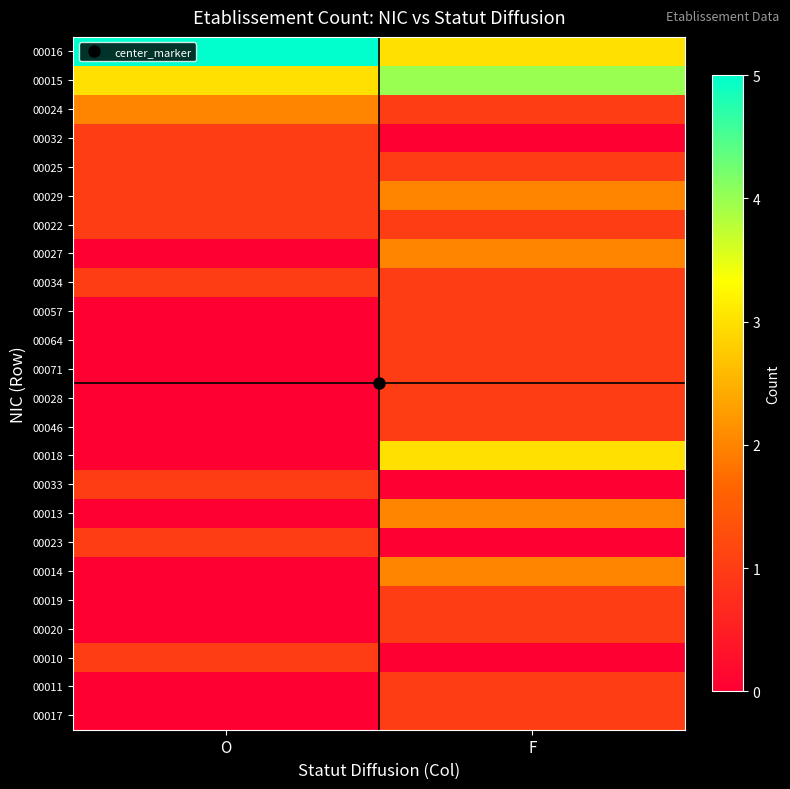

Reading left to right, transcribe all the data shown in this chart.

00016: O=5	F=3
00015: O=3	F=4
00024: O=2	F=1
00032: O=1	F=0
00025: O=1	F=1
00029: O=1	F=2
00022: O=1	F=1
00027: O=0	F=2
00034: O=1	F=1
00057: O=0	F=1
00064: O=0	F=1
00071: O=0	F=1
00028: O=0	F=1
00046: O=0	F=1
00018: O=0	F=3
00033: O=1	F=0
00013: O=0	F=2
00023: O=1	F=0
00014: O=0	F=2
00019: O=0	F=1
00020: O=0	F=1
00010: O=1	F=0
00011: O=0	F=1
00017: O=0	F=1